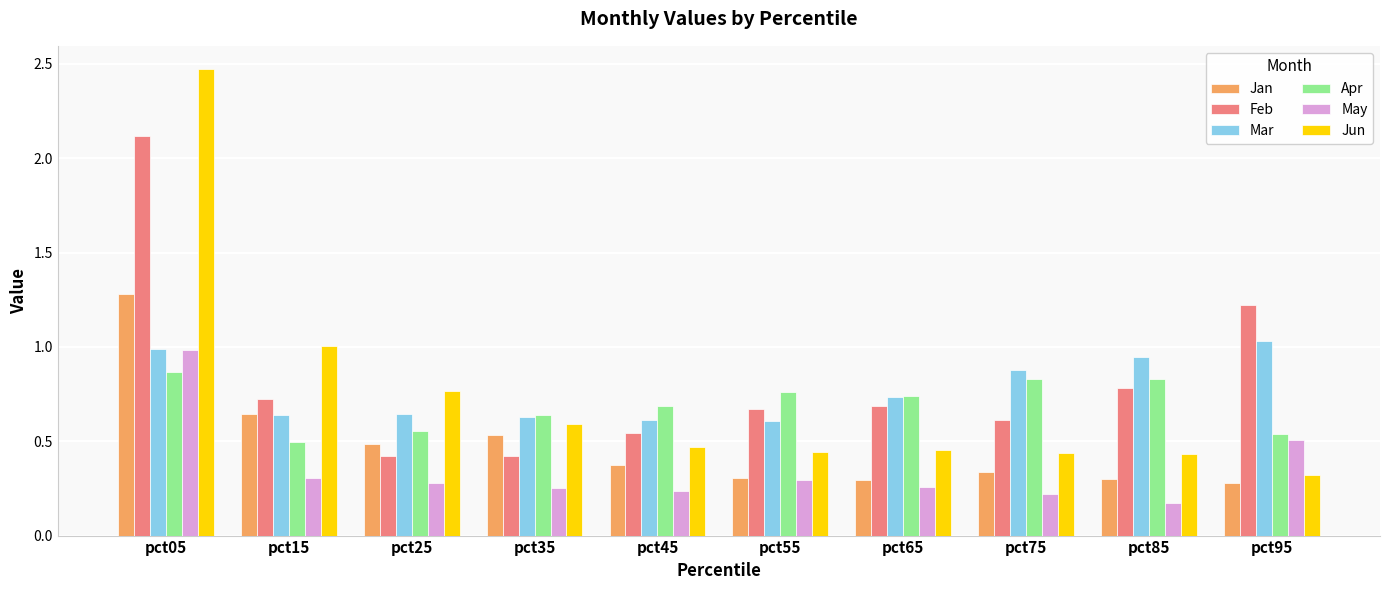

Which series has the largest range (max minus min)?

Jun